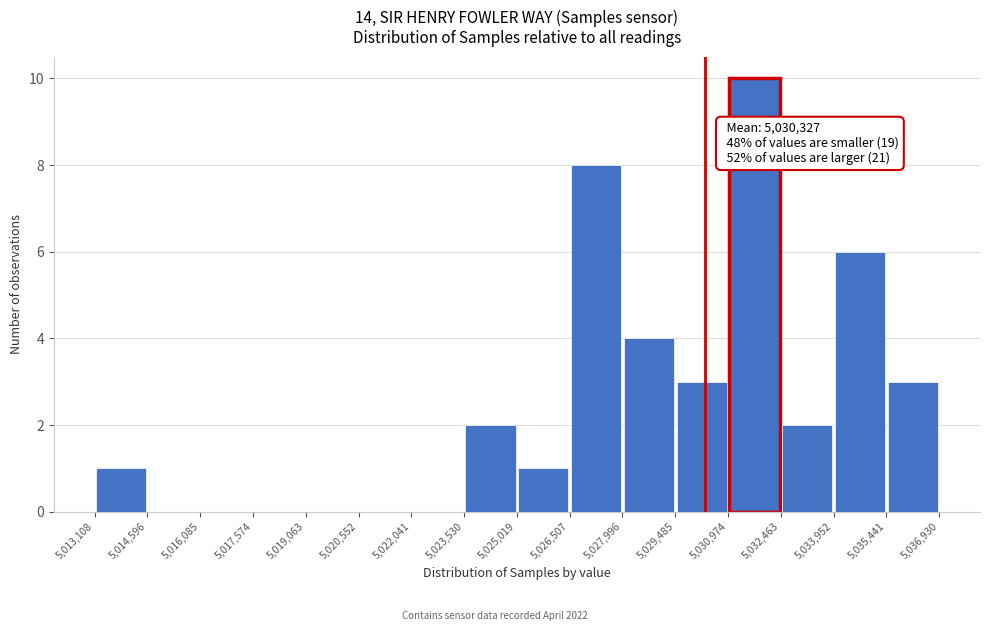

Over which range of the x-axis is the bar tallest?

5,030,974 to 5,032,463